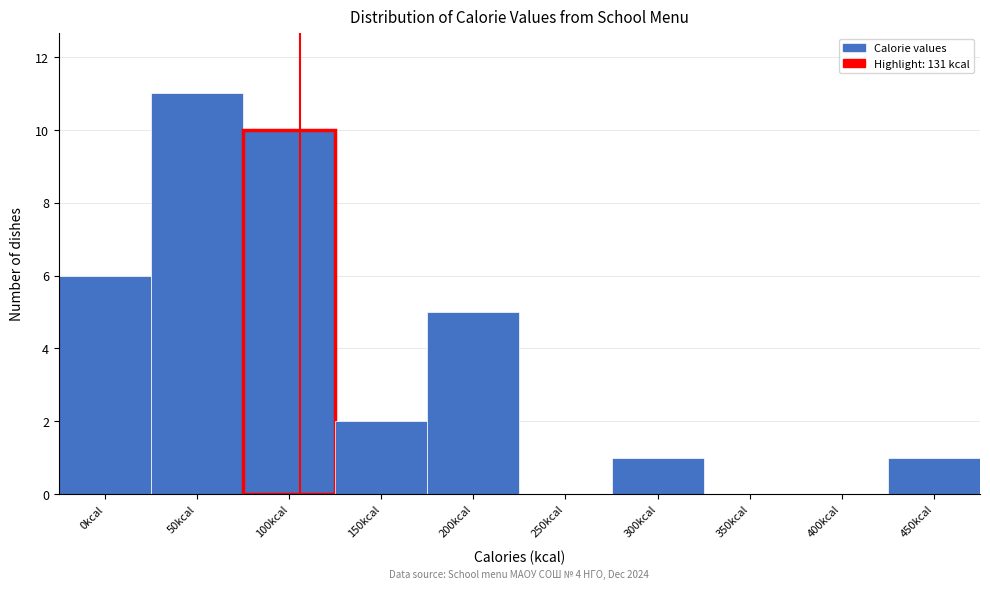

Reading right to left, list all the values displayed in this chart.

450kcal=1	400kcal=0	350kcal=0	300kcal=1	250kcal=0	200kcal=5	150kcal=2	100kcal=10	50kcal=11	0kcal=6